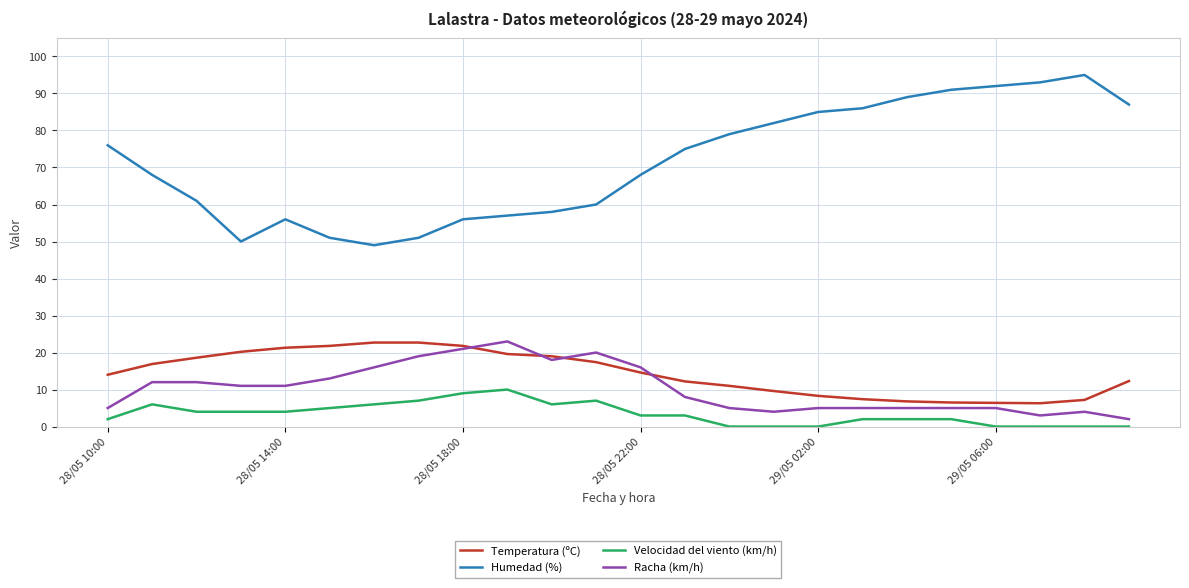

Which series has the widest spread of values?

Humedad (%)